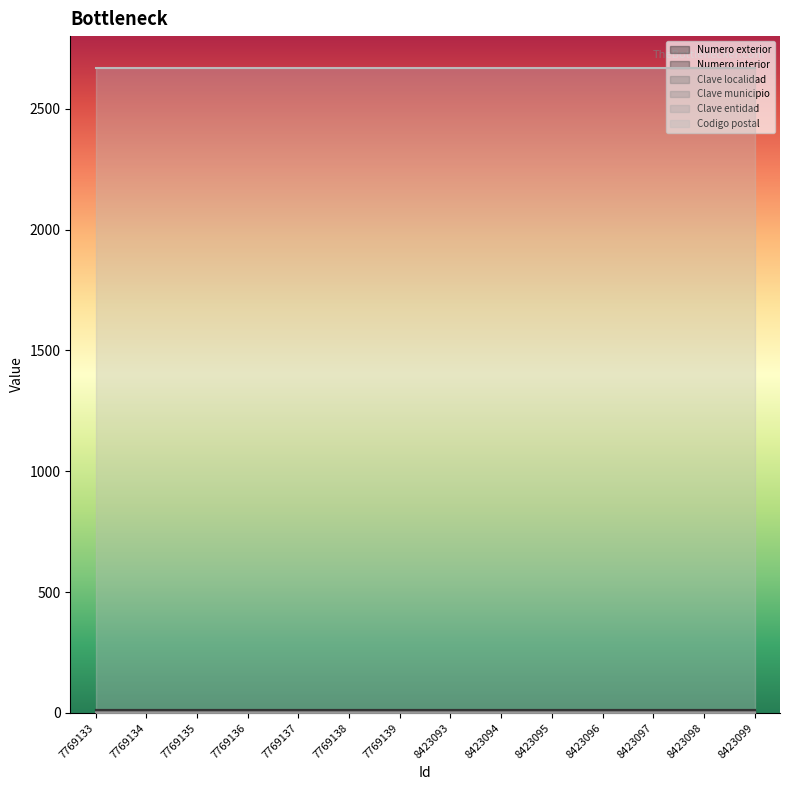

True or false: Numero interior and Clave entidad cross at least once.

False